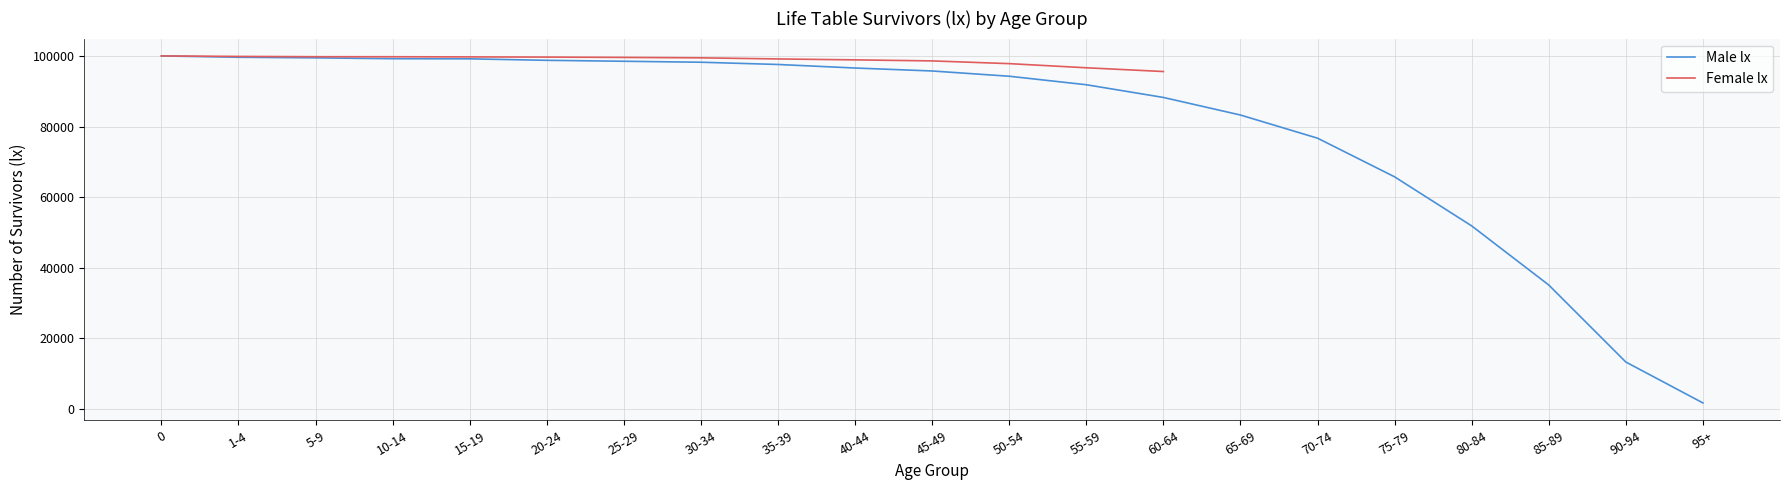

Reading left to right, list all the values displayed in this chart.

0=100000	1-4=99625	5-9=99455	10-14=99216	15-19=99175	20-24=98756	25-29=98488	30-34=98215	35-39=97578	40-44=96576	45-49=95736	50-54=94248	55-59=91842	60-64=88244	65-69=83266	70-74=76707	75-79=65760	80-84=51866	85-89=35131	90-94=13319	95+=1738